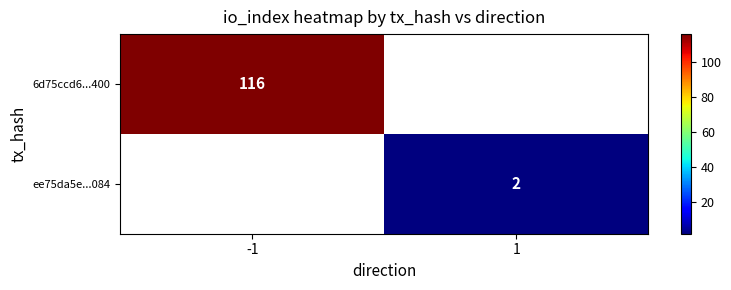

Where is 6d75ccd6...400 nearest to the value 116?

-1